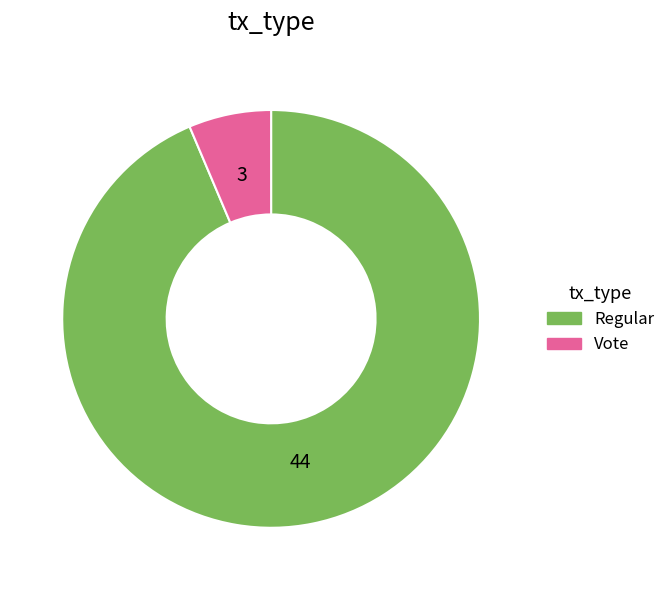

Is it true that Regular is 94% of the pie?

True